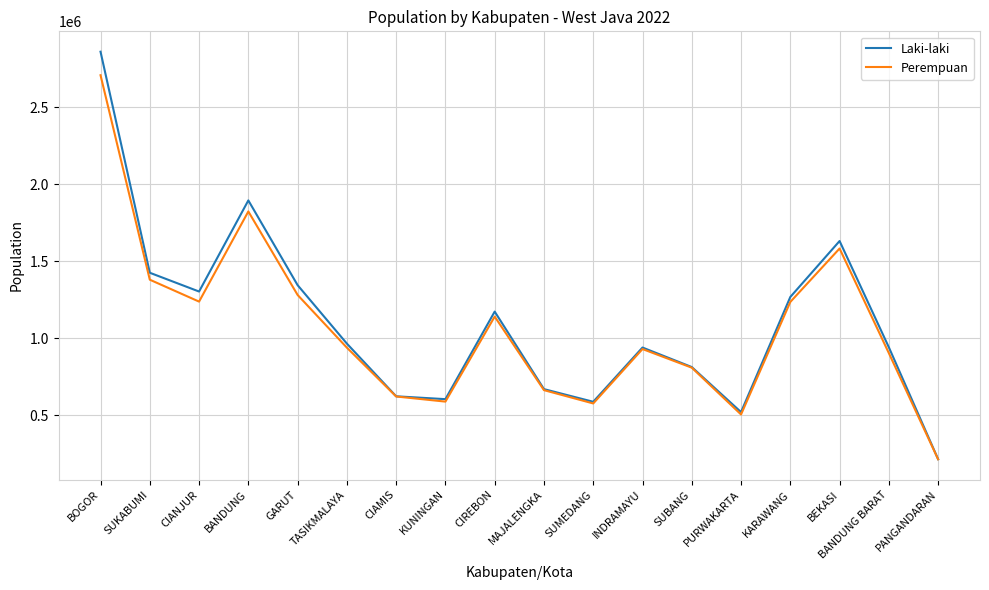

Where is the first local maximum for Laki-laki?

BANDUNG